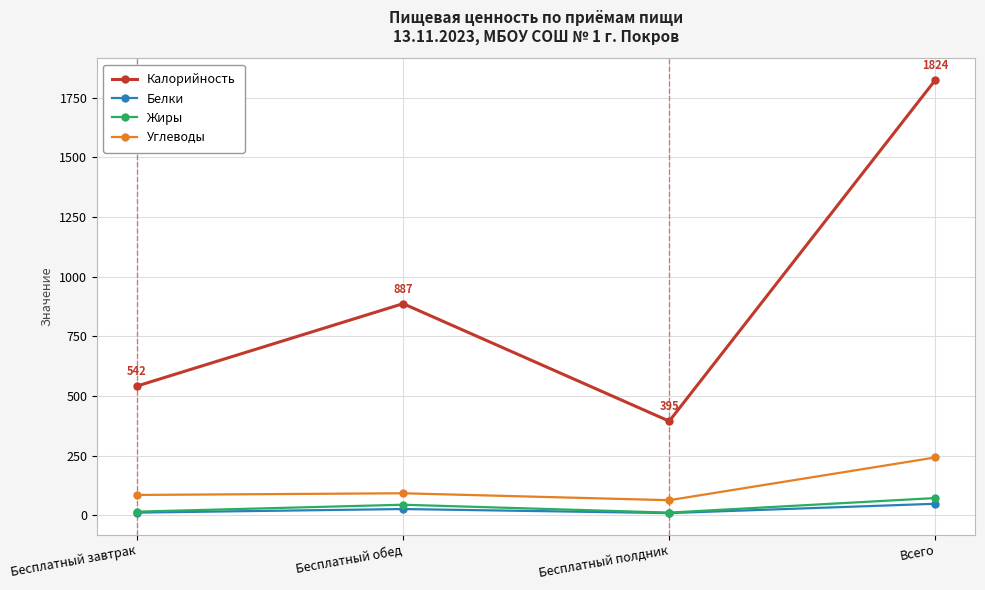

True or false: Калорийность and Белки cross at least once.

False